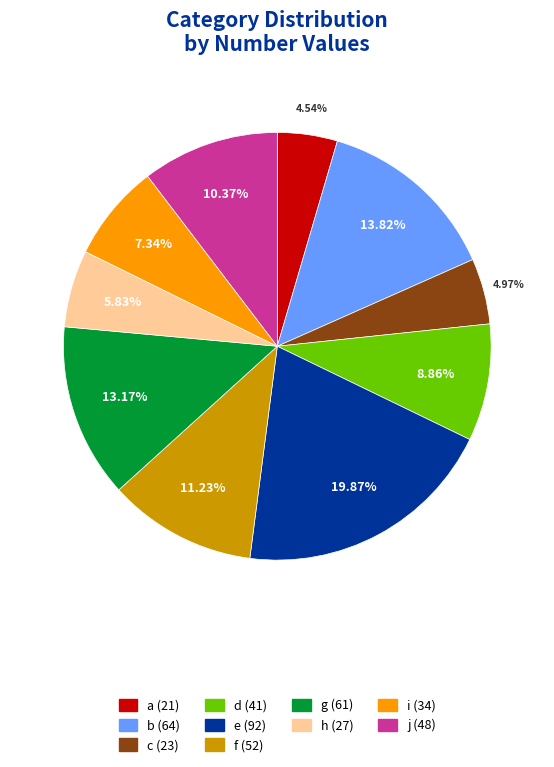

How many segments does this pie chart have?

10